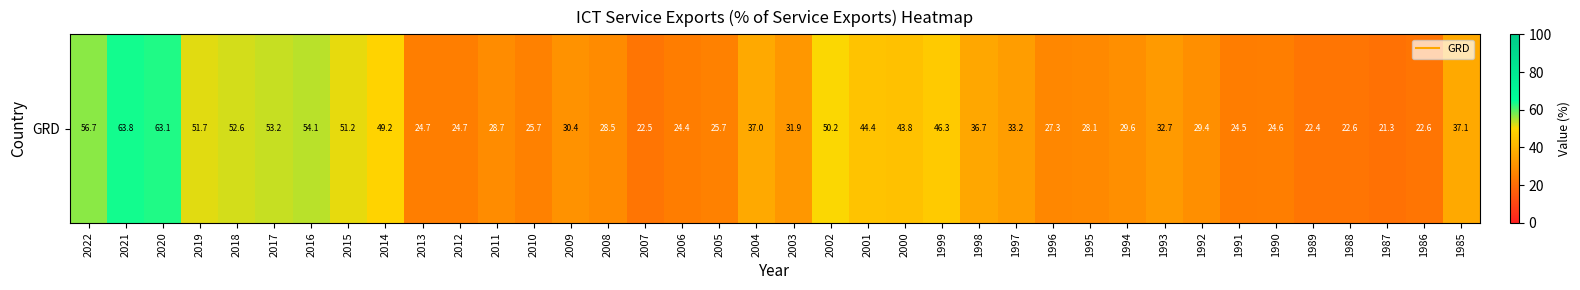

True or false: the data shows 60.6 at 2004.

False